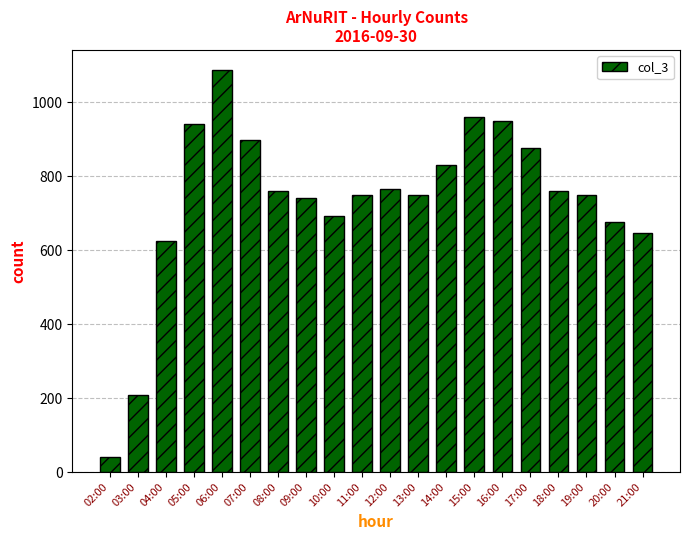

What is the ratio of the value at 04:00 to the value at 06:00?

0.6